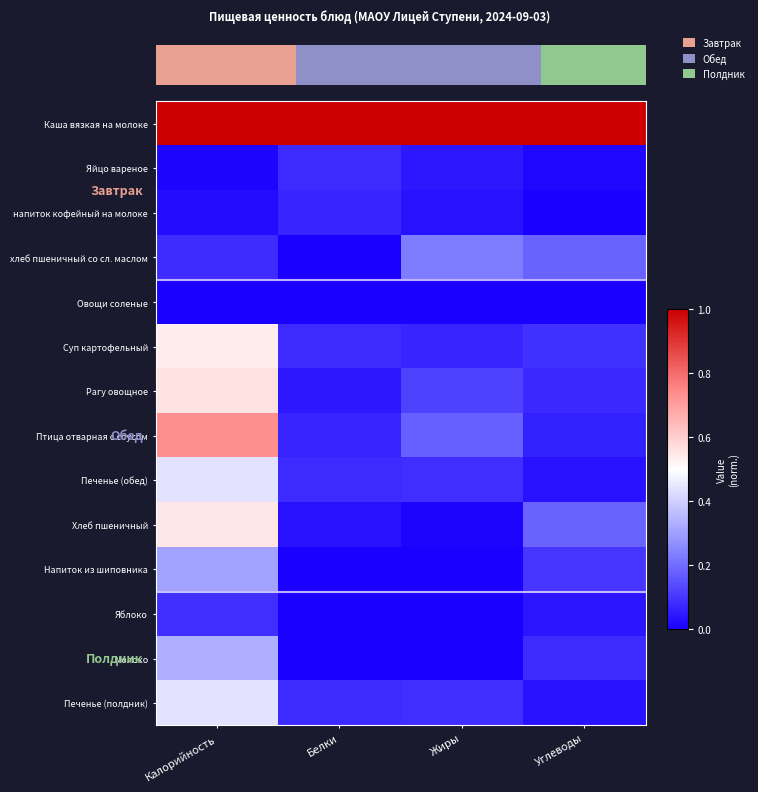

What is the sum of the напиток кофейный на молоке values at Белки and Калорийность?

0.1